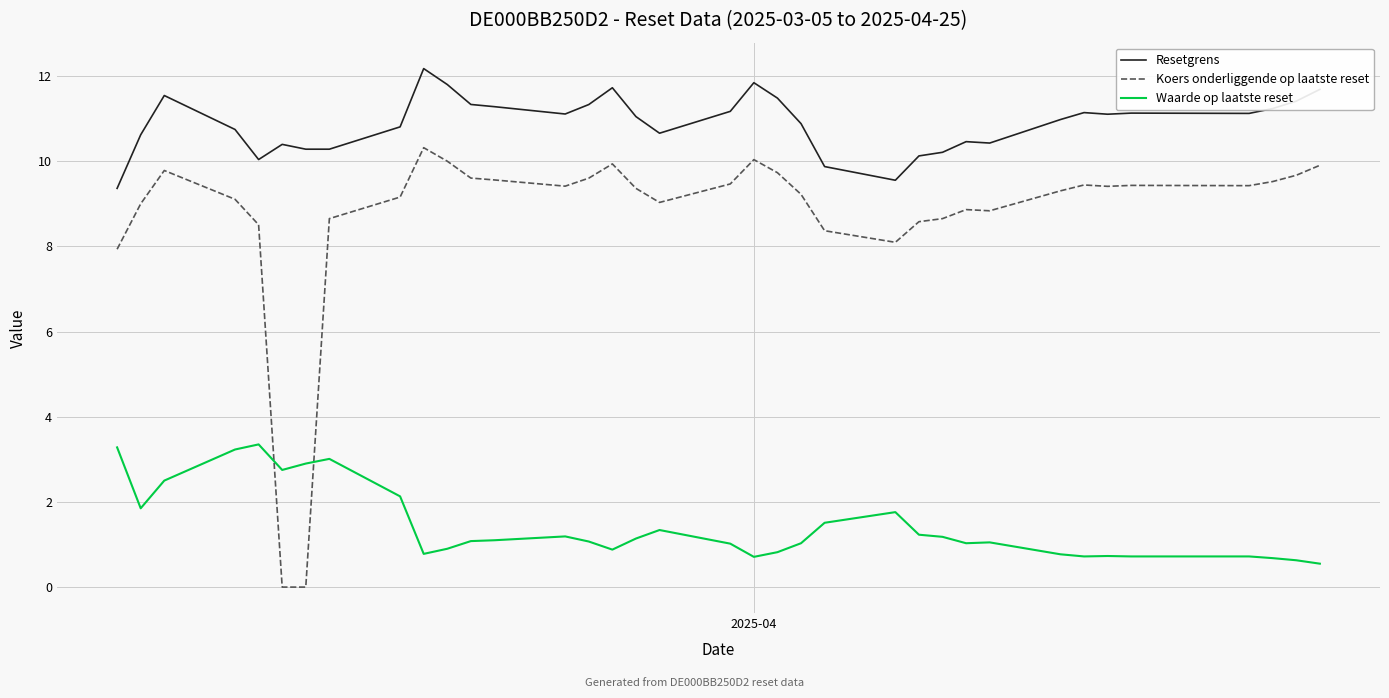

True or false: Waarde op laatste reset and Koers onderliggende op laatste reset cross at least once.

True